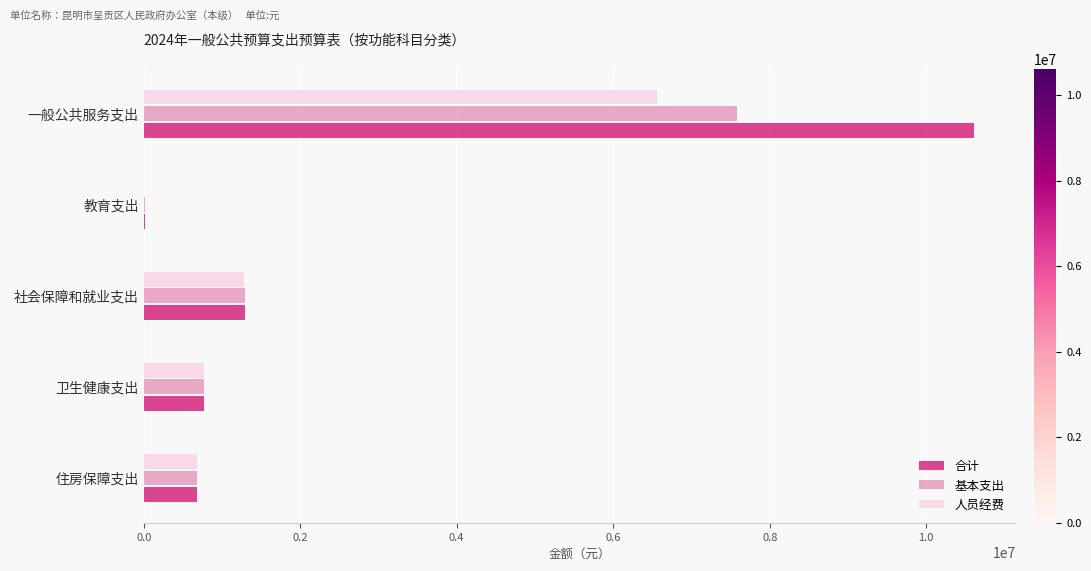

At which label is 人员经费 closest to 3280600?

社会保障和就业支出